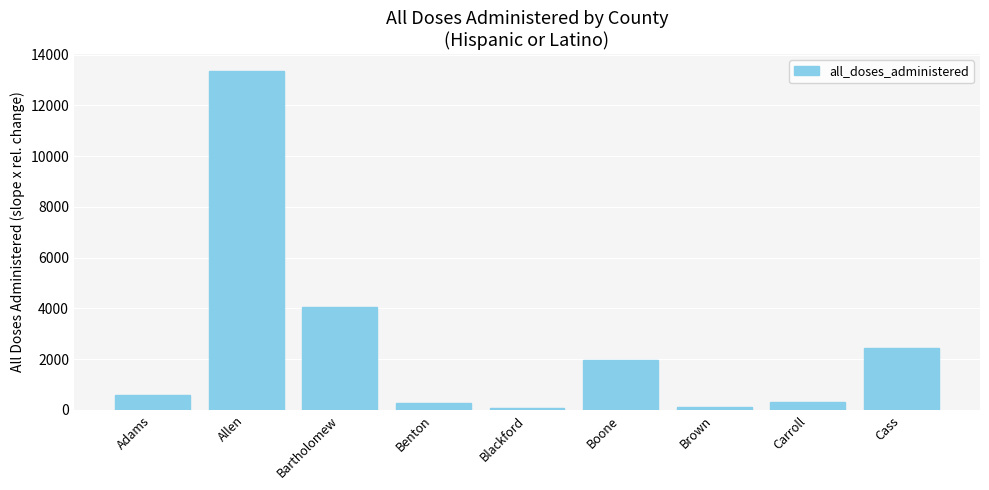

Which label corresponds to the largest value in the chart?

Allen